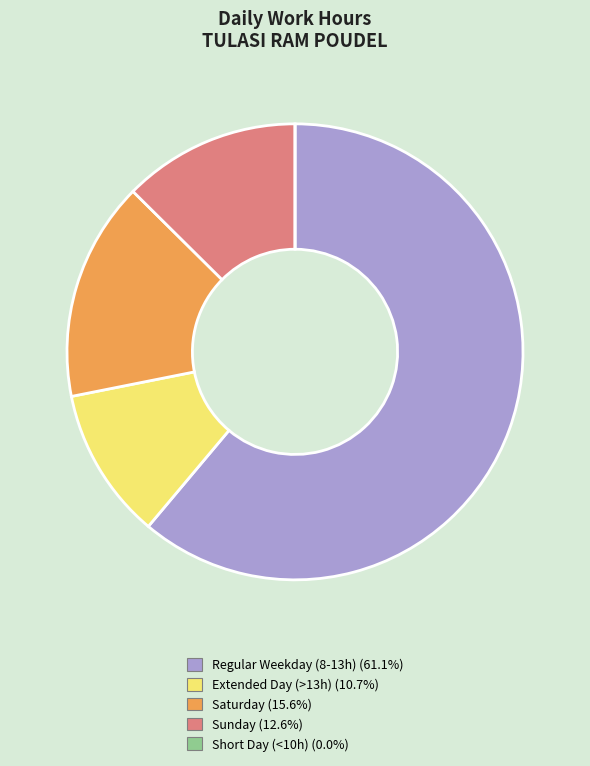

Does any single category account for the majority?

Yes